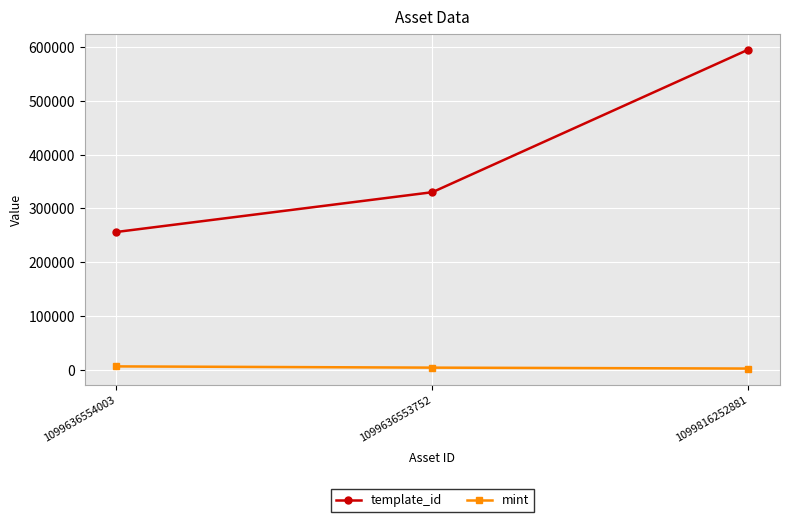

What is the average value of the template_id series?

393846